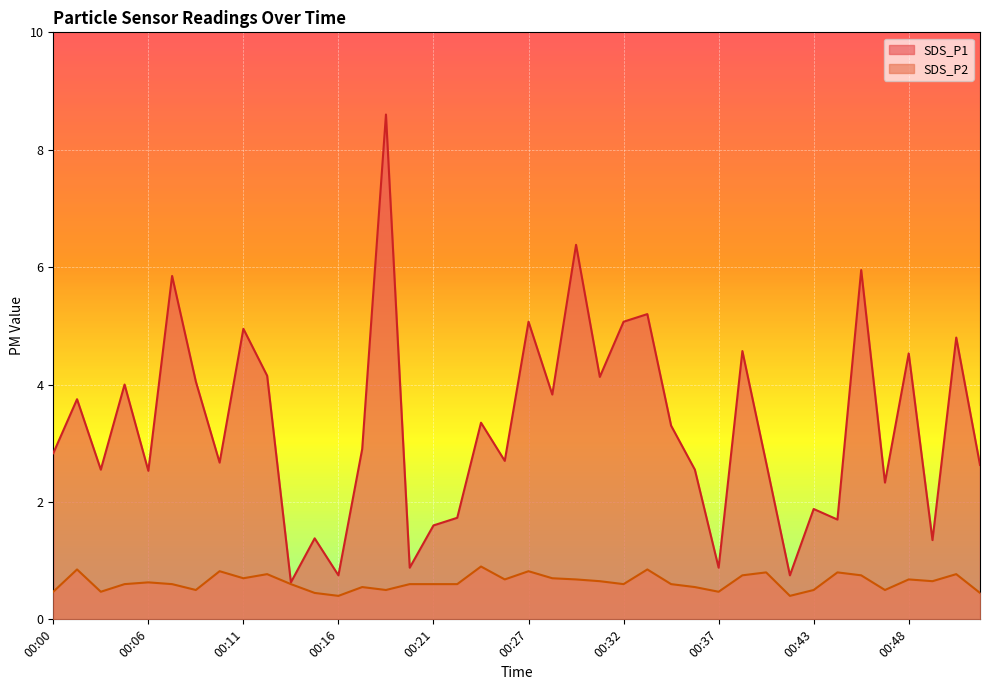

Reading right to left, what are all the values shown in this chart?

SDS_P1: 00:52=2.6	00:50=4.8	00:49=1.4	00:48=4.5	00:46=2.3	00:45=6.0	00:44=1.7	00:43=1.9	00:41=0.8	00:40=2.7	00:39=4.6	00:37=0.9	00:36=2.5	00:35=3.3	00:33=5.2	00:32=5.1	00:31=4.1	00:29=6.4	00:28=3.8	00:27=5.1	00:25=2.7	00:24=3.4	00:23=1.7	00:21=1.6	00:20=0.9	00:19=8.6	00:17=2.9	00:16=0.8	00:15=1.4	00:13=0.6	00:12=4.2	00:11=5.0	00:10=2.7	00:08=4.0	00:07=5.8	00:06=2.5	00:04=4.0	00:03=2.5	00:02=3.8	00:00=2.8
SDS_P2: 00:52=0.5	00:50=0.8	00:49=0.7	00:48=0.7	00:46=0.5	00:45=0.8	00:44=0.8	00:43=0.5	00:41=0.4	00:40=0.8	00:39=0.8	00:37=0.5	00:36=0.6	00:35=0.6	00:33=0.8	00:32=0.6	00:31=0.7	00:29=0.7	00:28=0.7	00:27=0.8	00:25=0.7	00:24=0.9	00:23=0.6	00:21=0.6	00:20=0.6	00:19=0.5	00:17=0.6	00:16=0.4	00:15=0.5	00:13=0.6	00:12=0.8	00:11=0.7	00:10=0.8	00:08=0.5	00:07=0.6	00:06=0.6	00:04=0.6	00:03=0.5	00:02=0.8	00:00=0.5